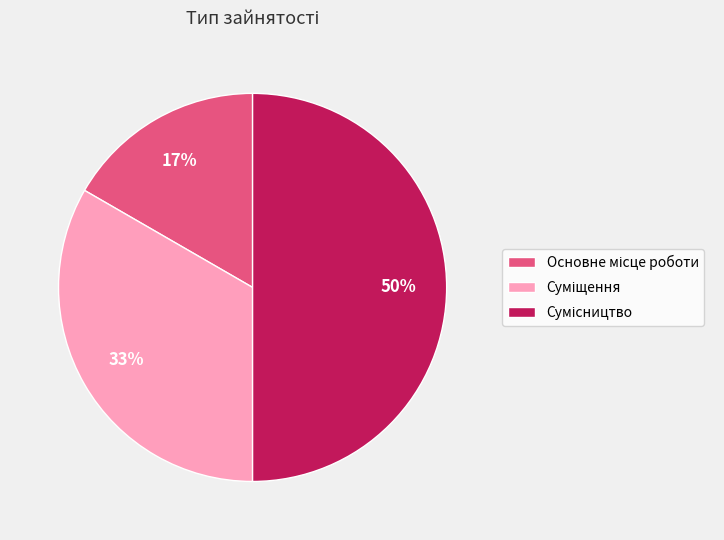

To the nearest percent, what is the average slice percentage?

33%